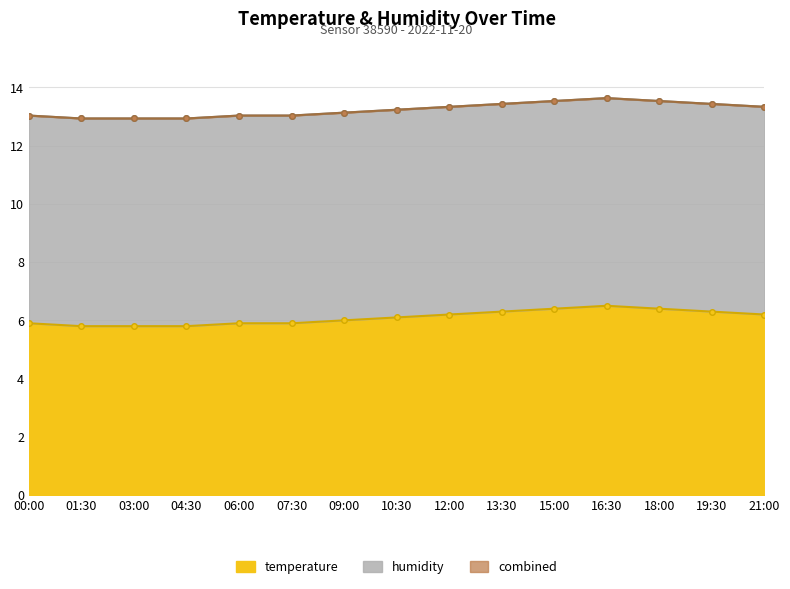

The value at 10:30 is 9.4. True or false?

False